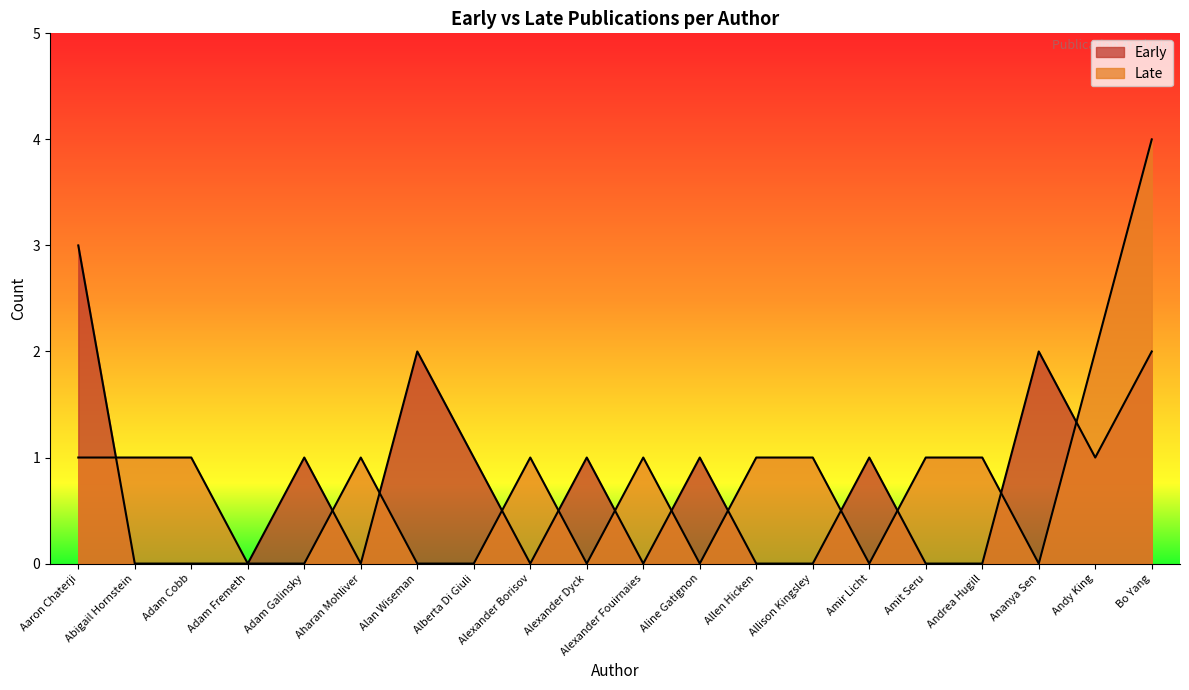

Rank the series by their average value, from lowest to highest.

Early, Late